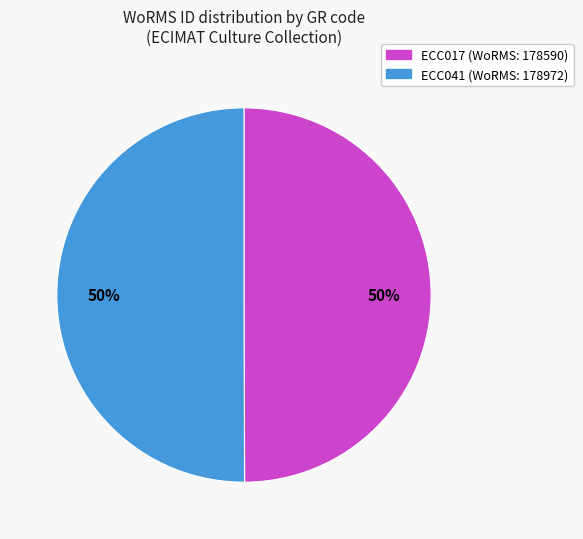

To the nearest percent, what percentage of the pie is ECC041?

50%